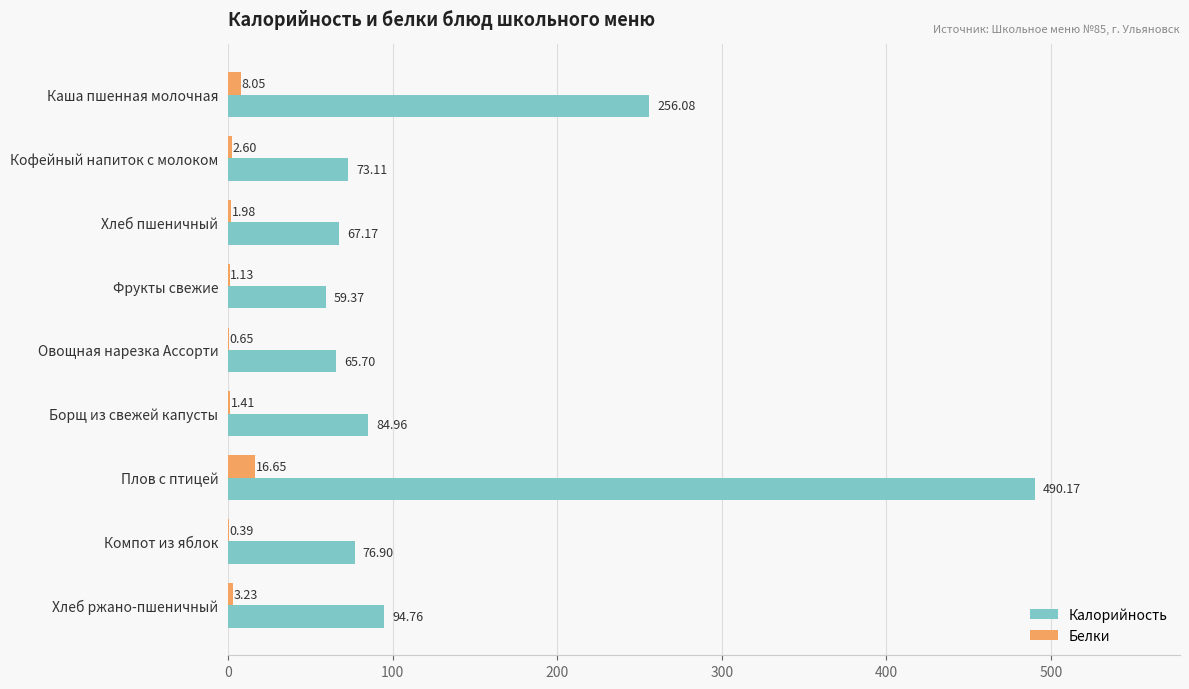

Which category has the highest value in the Белки series?

Плов с птицей